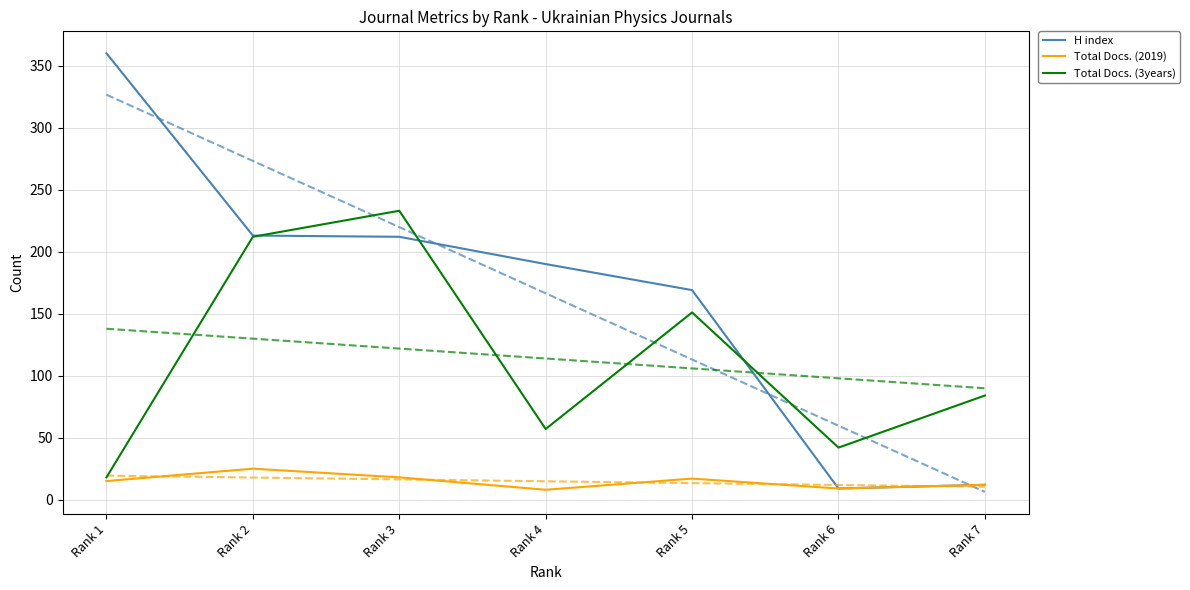

At which label is Total Docs. (3years) closest to 125?

Rank 5